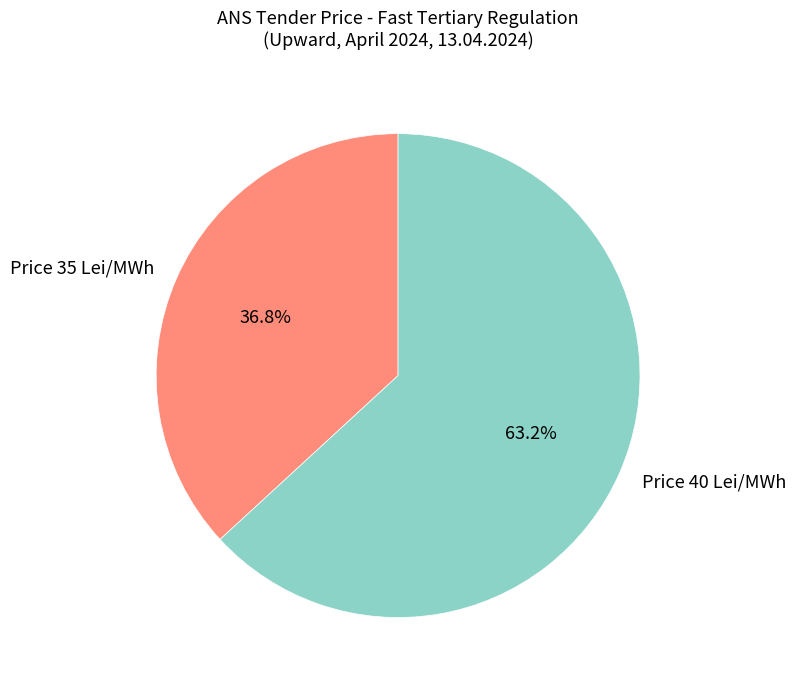

What is the ratio of the value at Price 35 Lei/MWh to the value at Price 40 Lei/MWh?

0.6